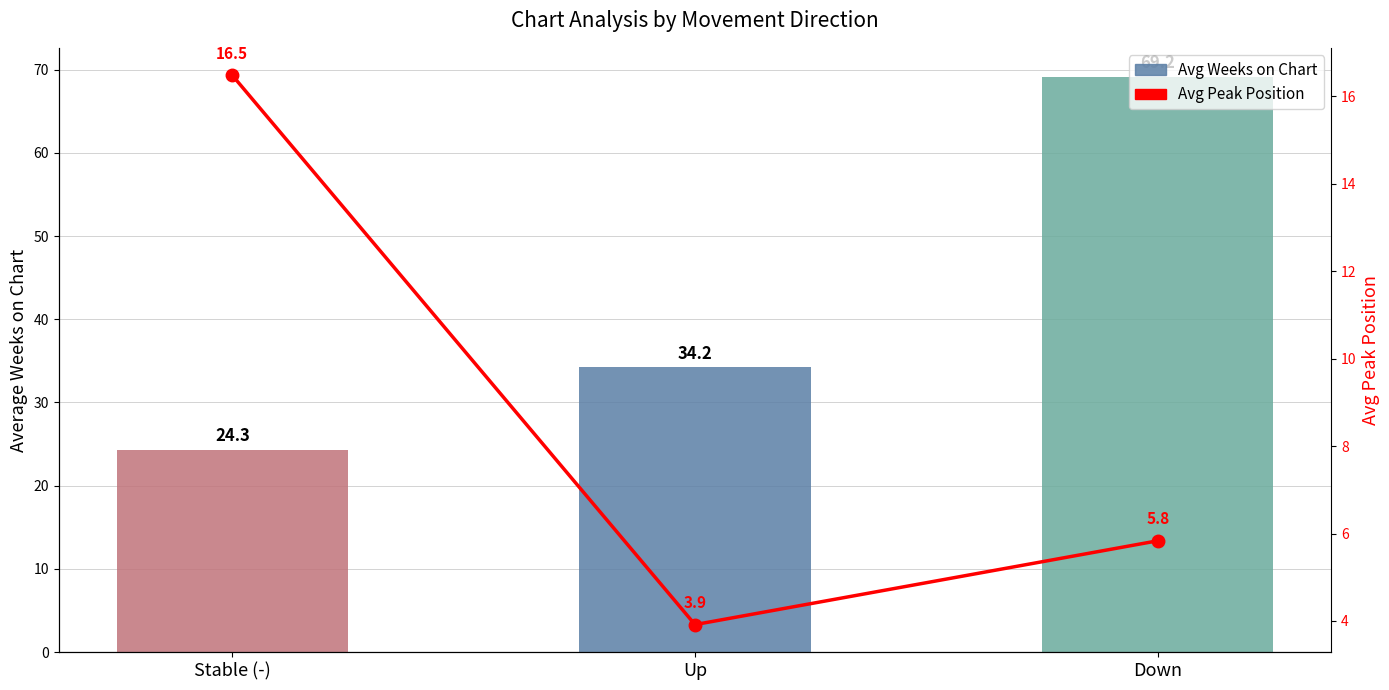

Reading right to left, extract all data points from this chart.

Avg Weeks on Chart: Down=69.2	Up=34.2	Stable (-)=24.3
Avg Peak Position: Down=5.8	Up=3.9	Stable (-)=16.5